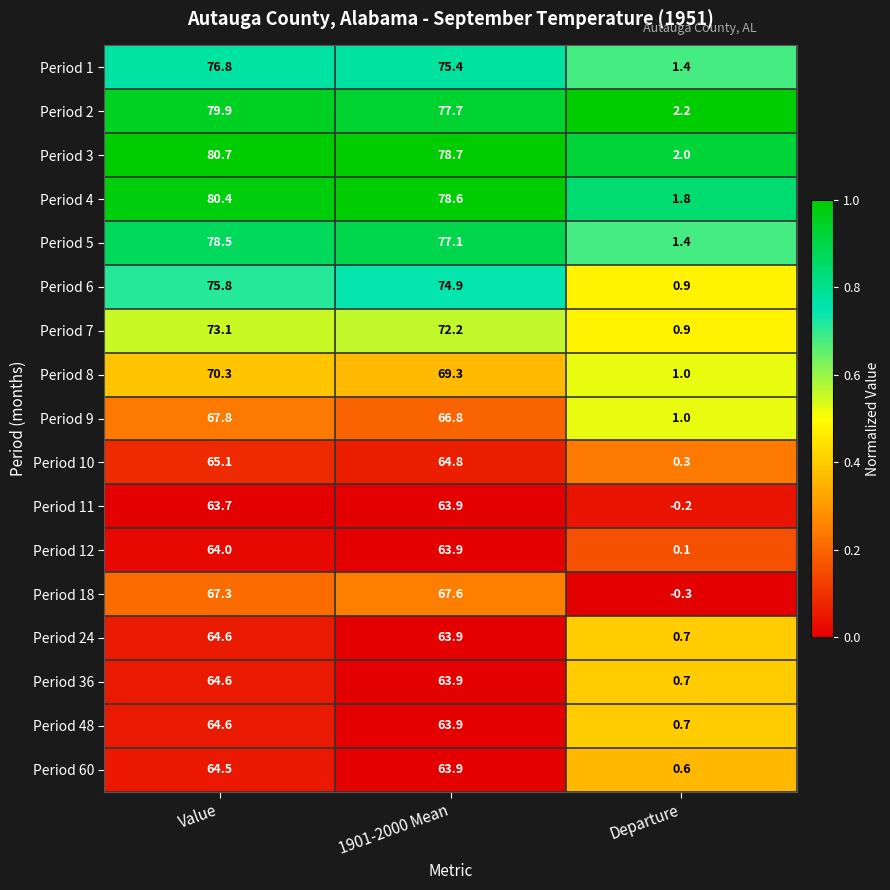

Rank the categories by Period 36 value from lowest to highest.

Departure, 1901-2000 Mean, Value